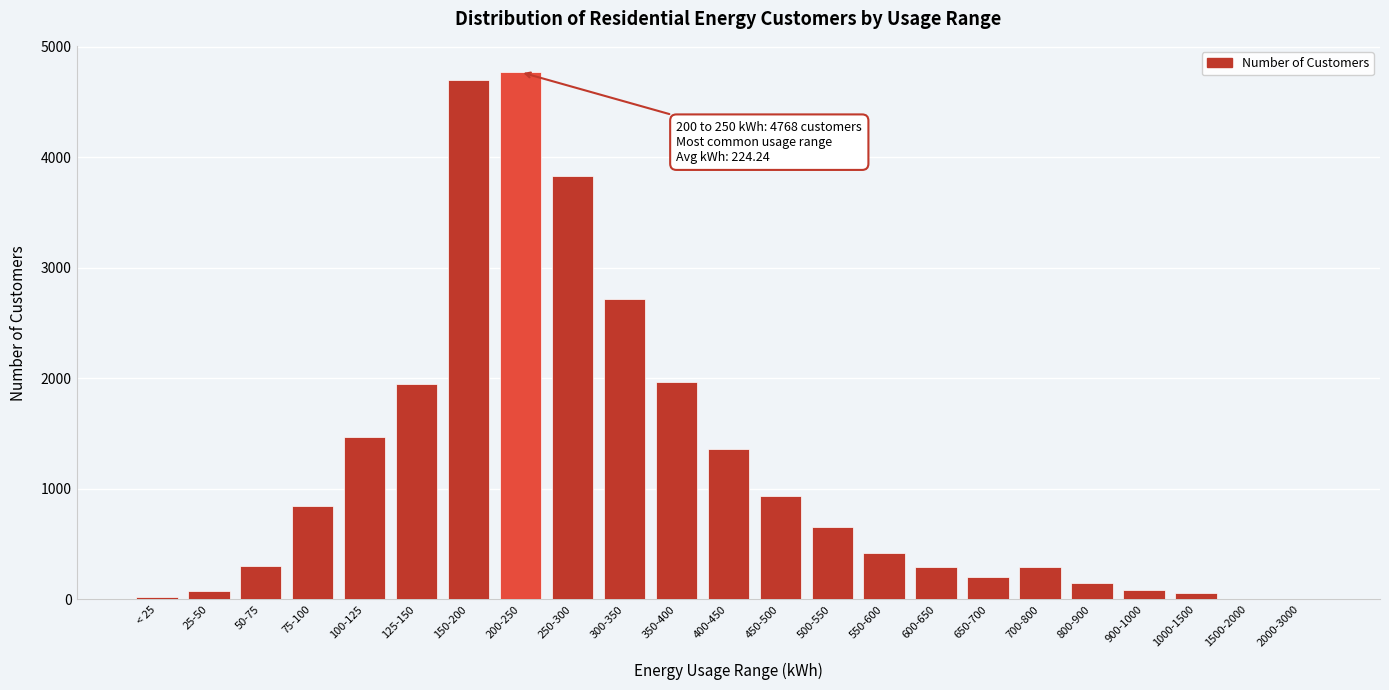

What is the greatest value displayed?

4768